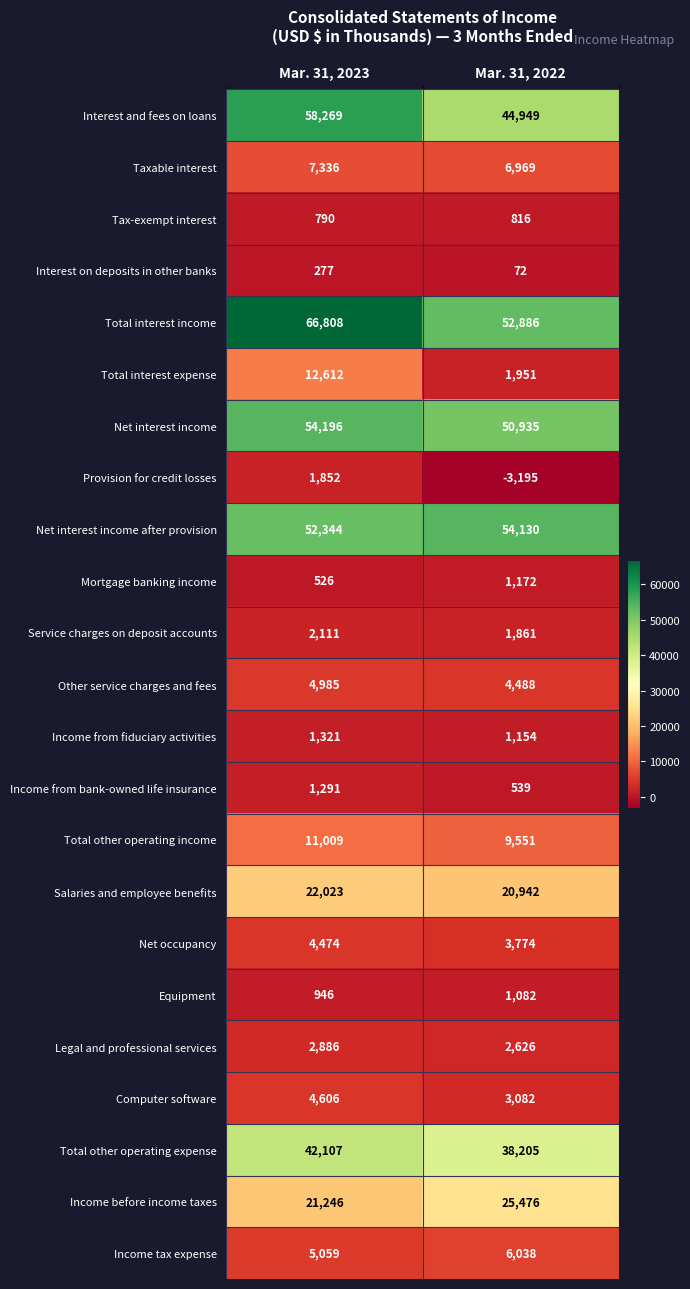

Is the value of Net interest income at Mar. 31, 2022 greater than the value of Total interest expense at Mar. 31, 2023?

Yes